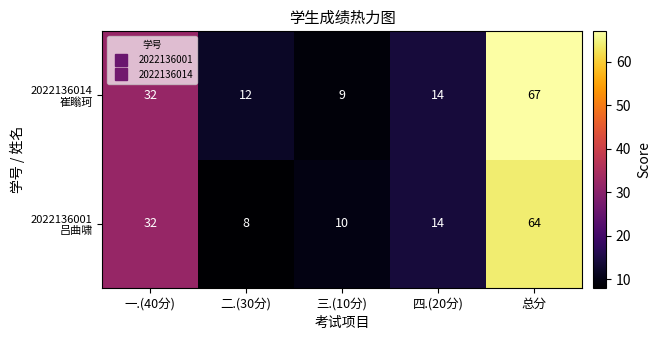

What is the total value across all series at 二.(30分)?

20